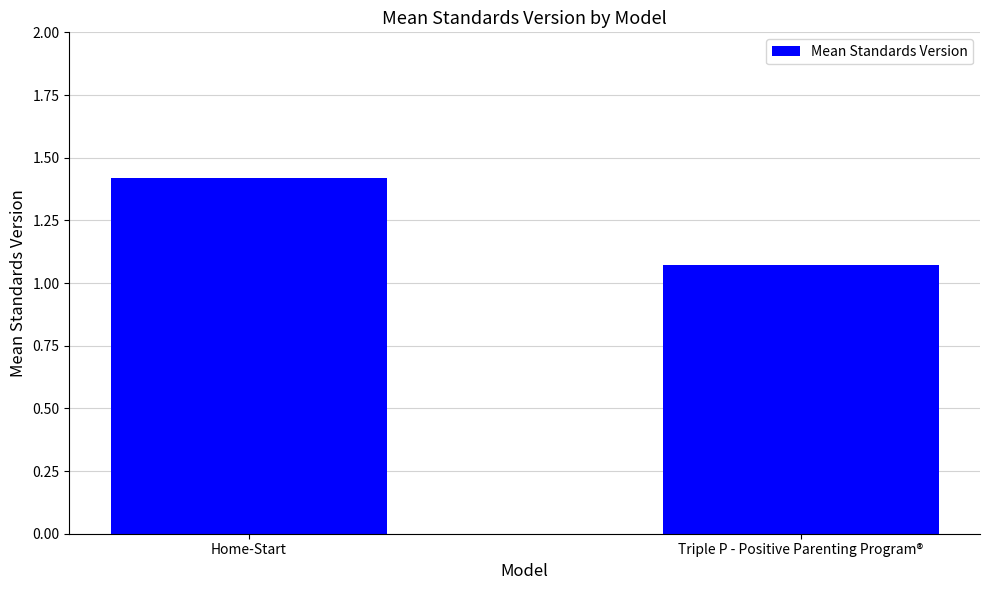

What is the sum of the values at Home-Start and Triple P - Positive Parenting Program®?

2.5